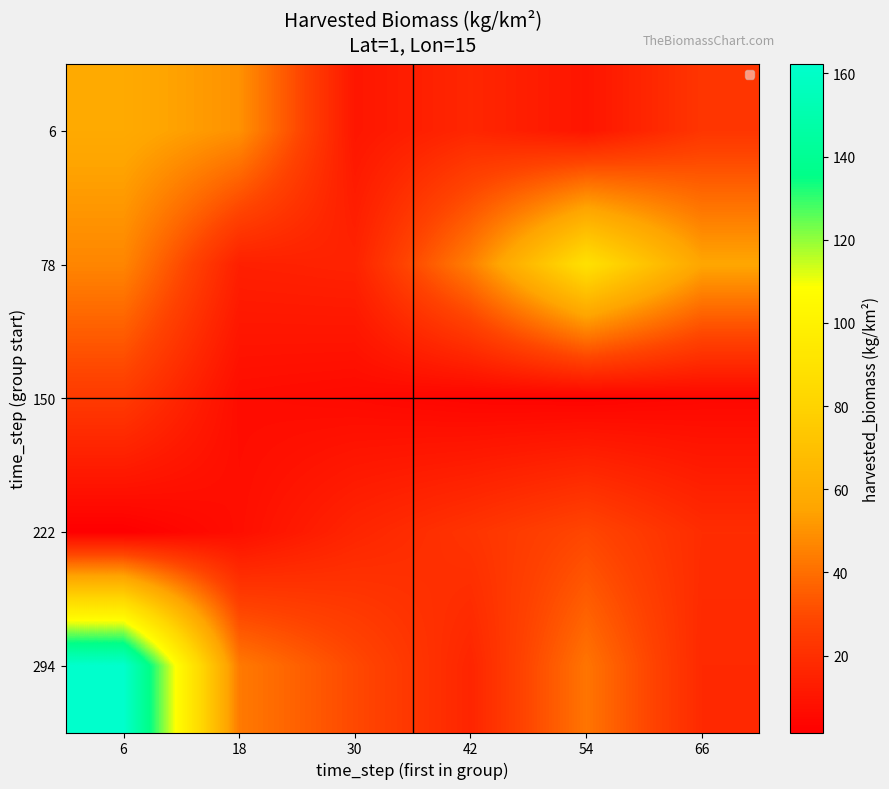

How many data points does each series have?

6